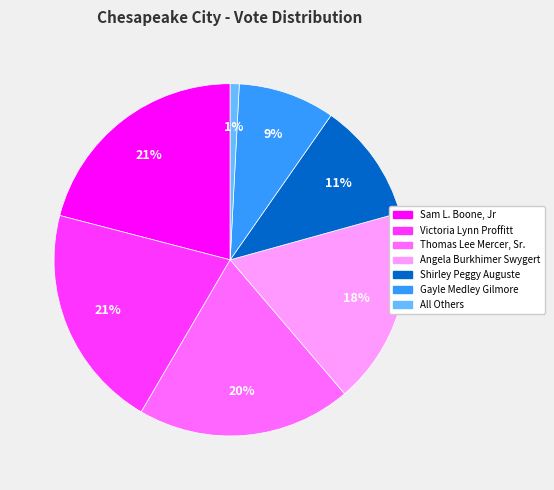

To the nearest percent, what is the difference between the Thomas Lee Mercer, Sr. and Victoria Lynn Proffitt slice percentages?

1%